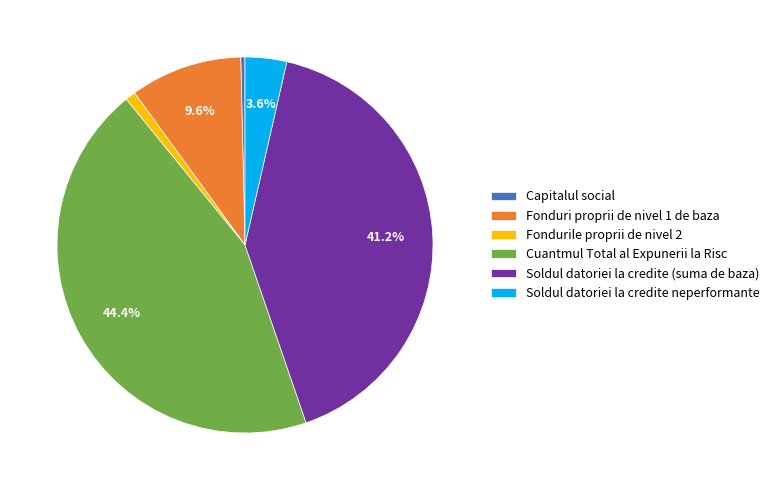

Rank the categories by value from lowest to highest.

Capitalul social, Fondurile proprii de nivel 2, Soldul datoriei la credite neperformante, Fonduri proprii de nivel 1 de baza, Soldul datoriei la credite (suma de baza), Cuantmul Total al Expunerii la Risc